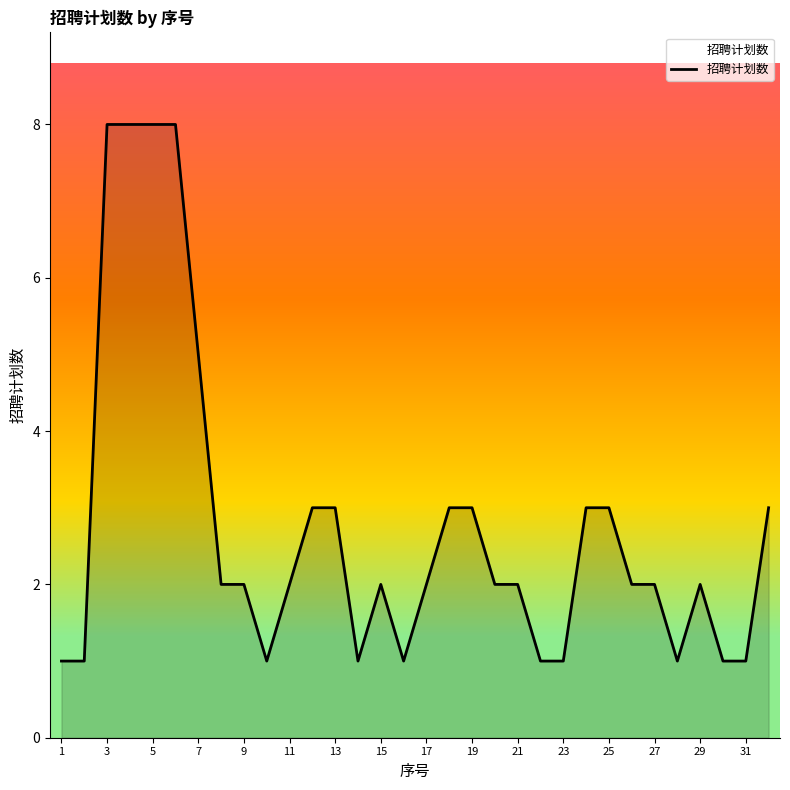

What is the maximum value shown in the chart?

8